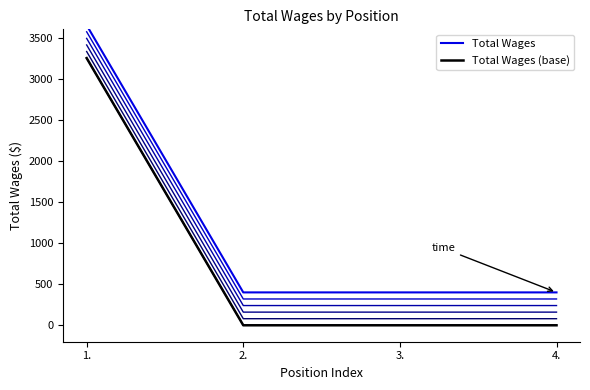

What position from the left is 1.?

1